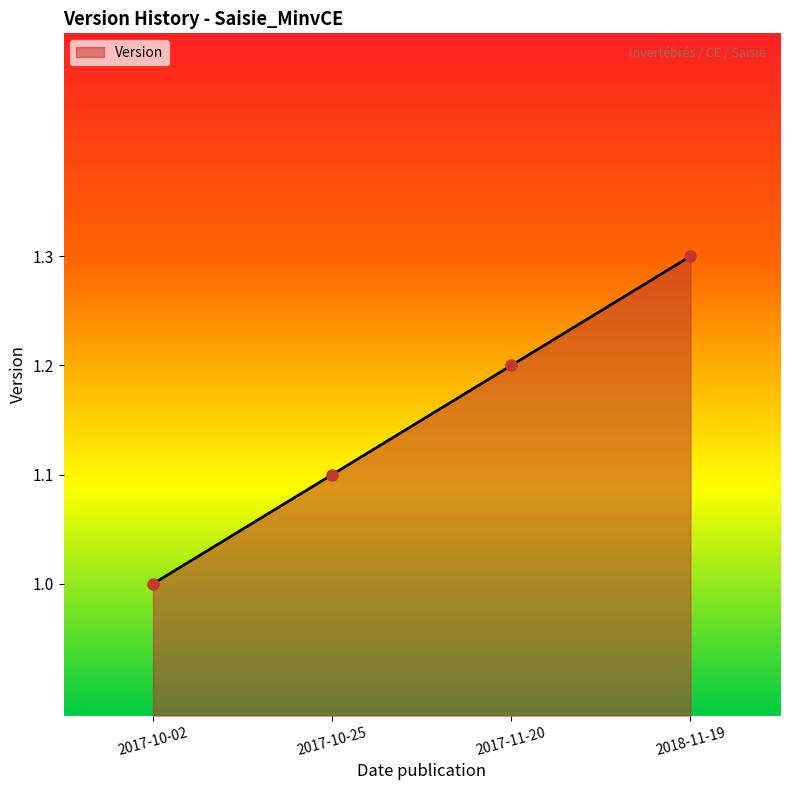

Does the chart display data point markers on the line(s)?

Yes